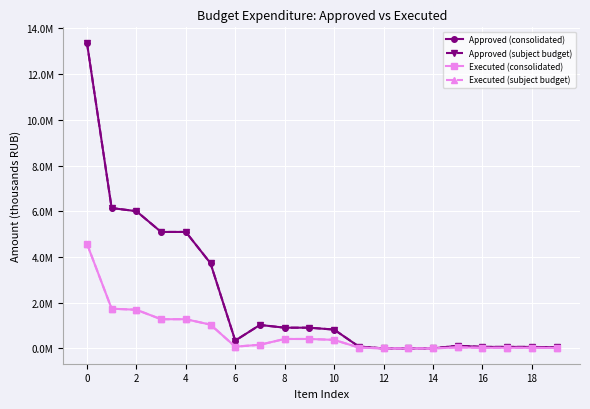

Does the chart have visible grid lines?

Yes